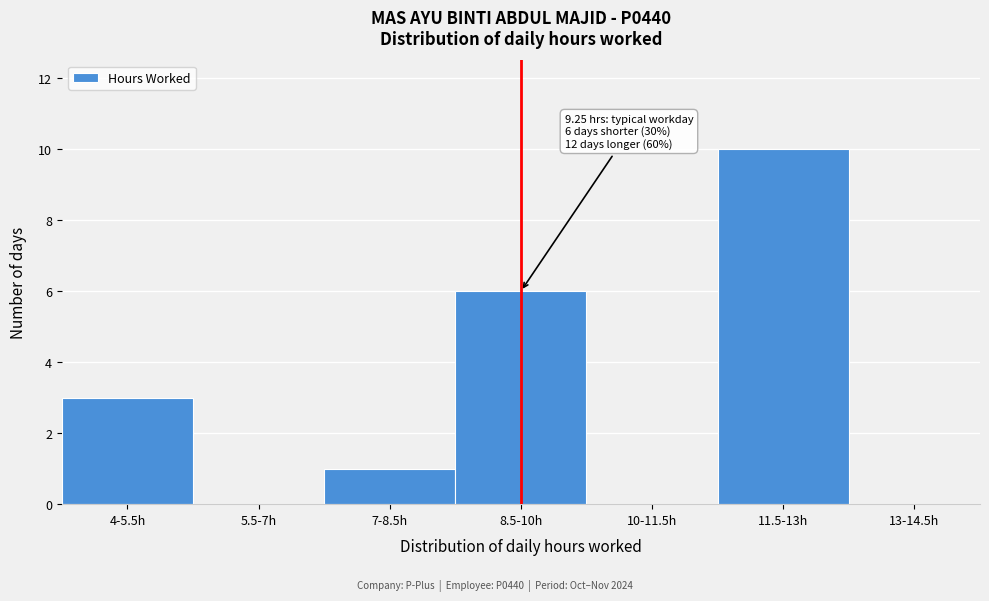

Reading left to right, list all the values displayed in this chart.

4-5.5h=3	5.5-7h=0	7-8.5h=1	8.5-10h=6	10-11.5h=0	11.5-13h=10	13-14.5h=0